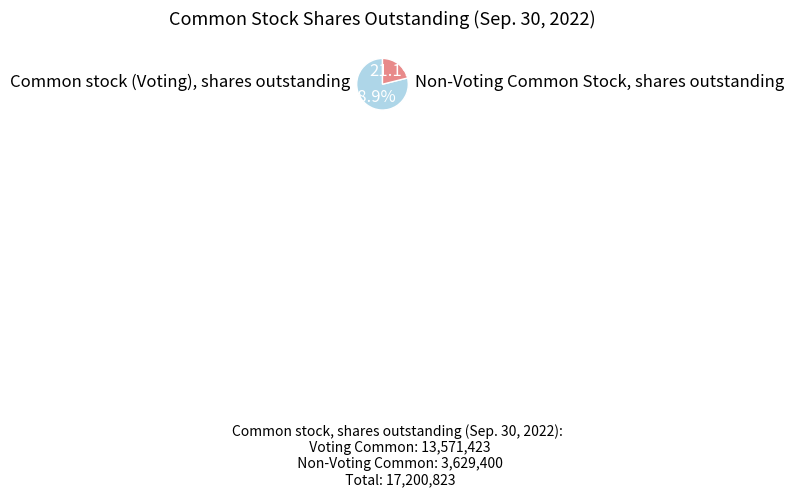

How many segments does this pie chart have?

2